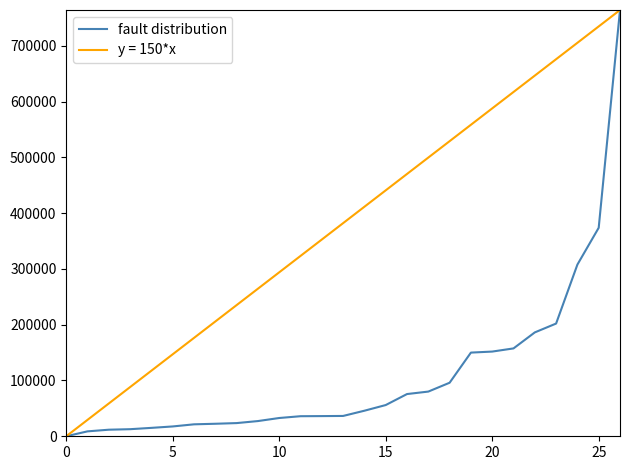

Which series has the largest total across all categories?

y = 150*x